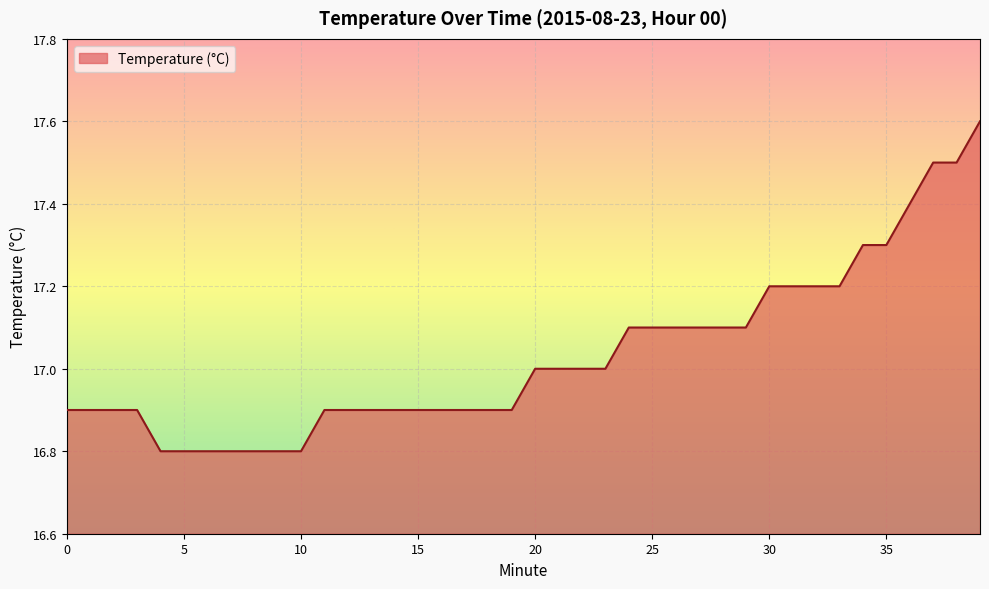

What is the difference between the maximum and minimum values?

0.8